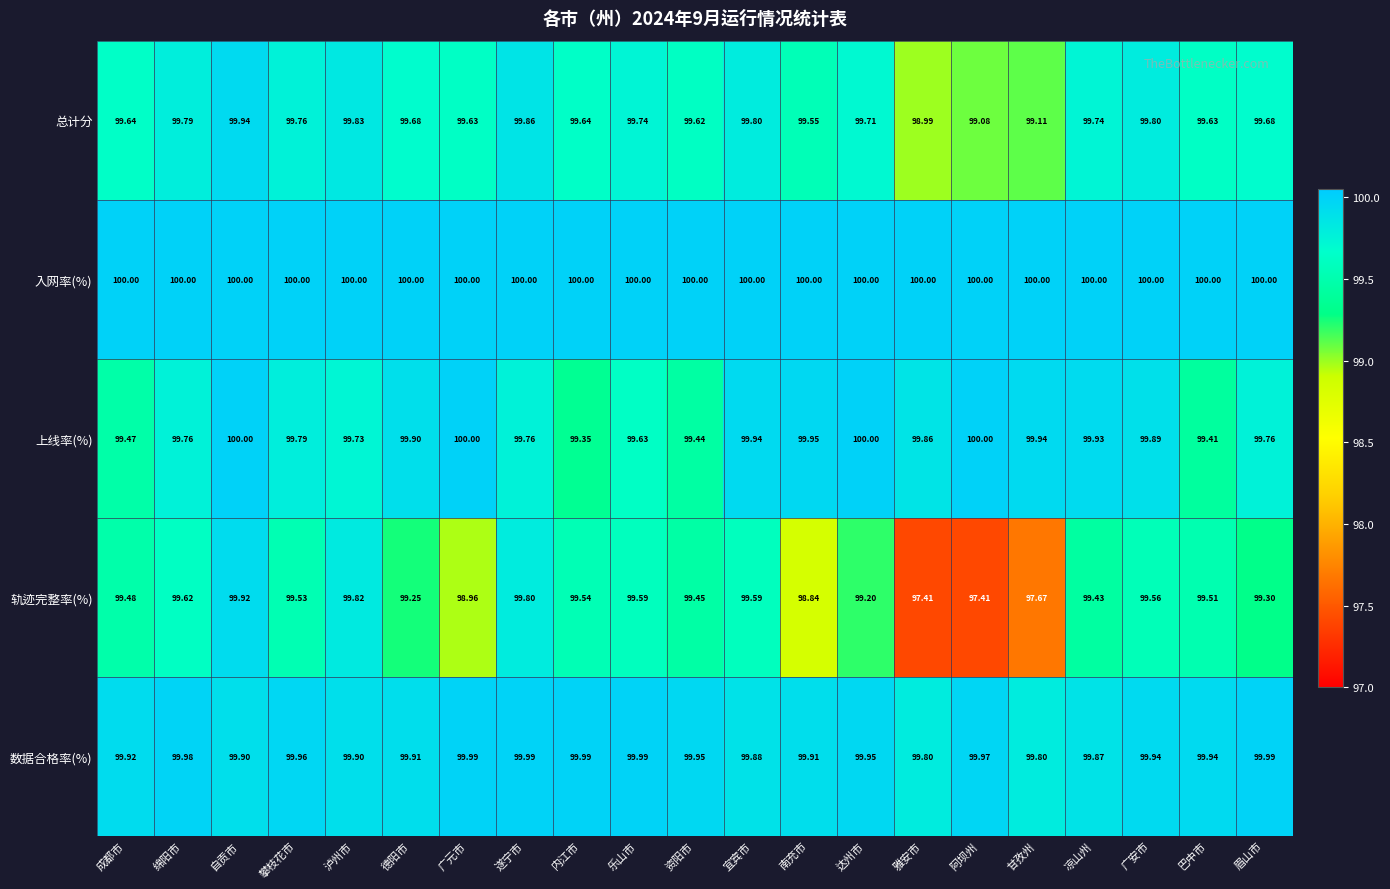

What is the total value across all series at 雅安市?

496.1